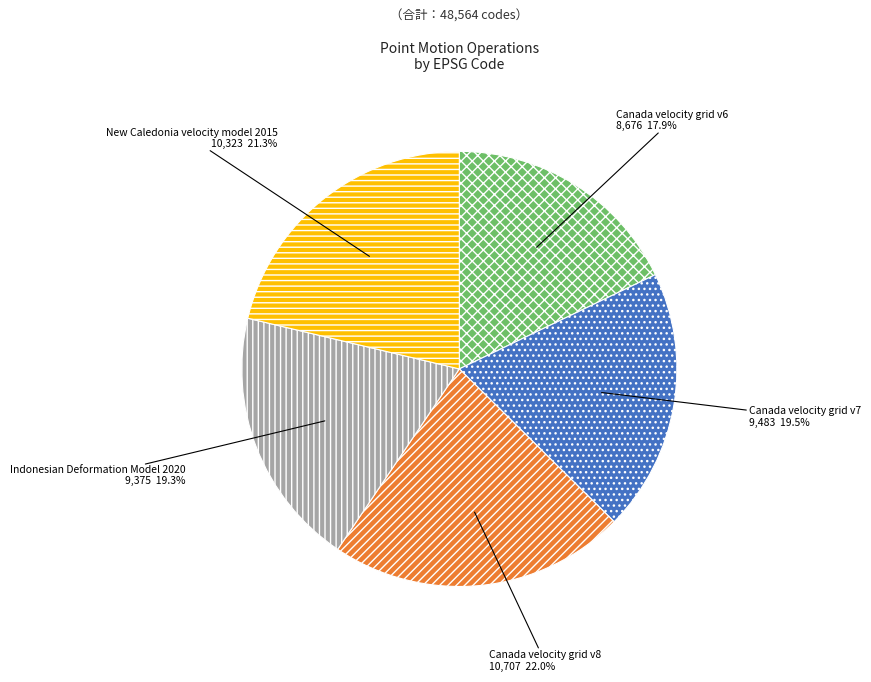

To the nearest percent, what is the combined percentage of Indonesian Deformation Model 2020 and Canada velocity grid v8?

41%